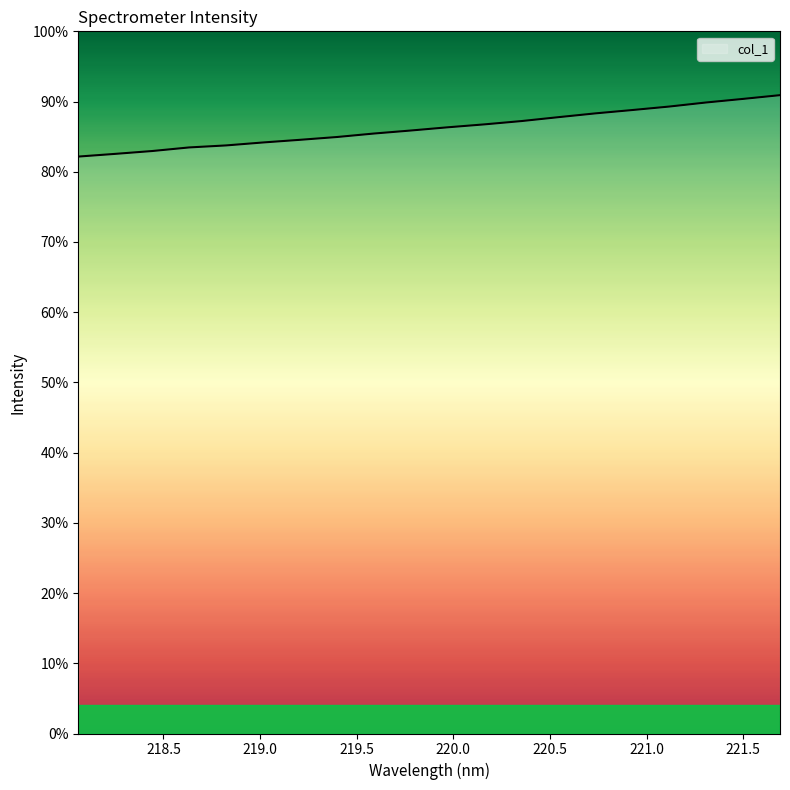

Does the chart have visible grid lines?

No